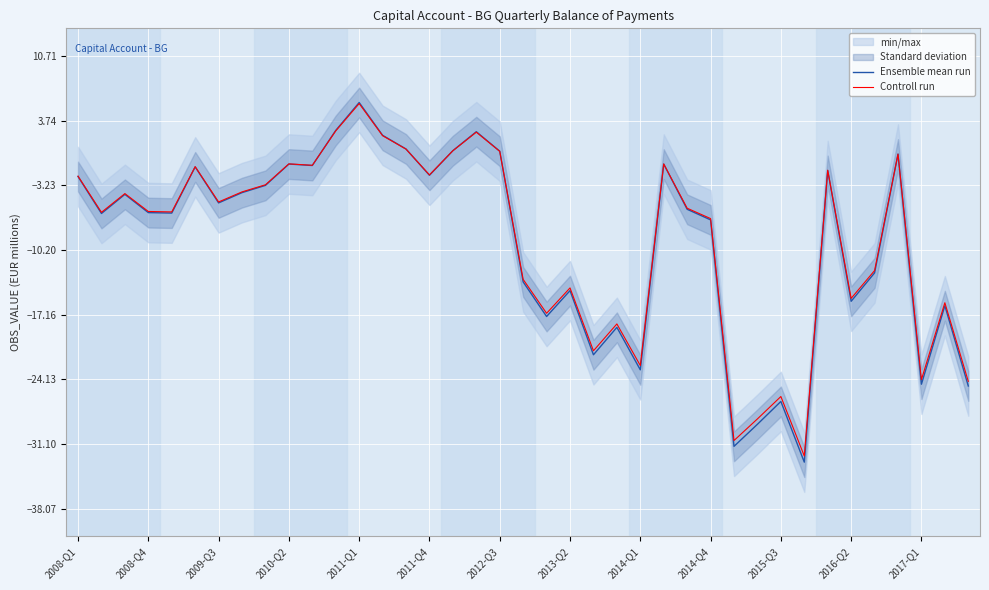

Rank the series at 23 from highest to lowest value.

Controll run, Ensemble mean run